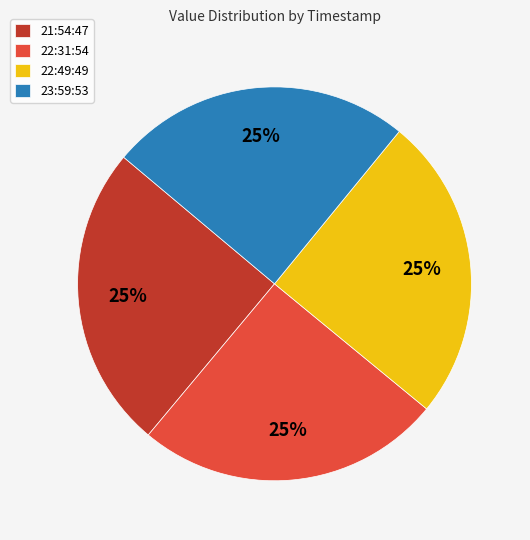

What is the ratio of the value at 23:59:53 to the value at 22:49:49?

1.0